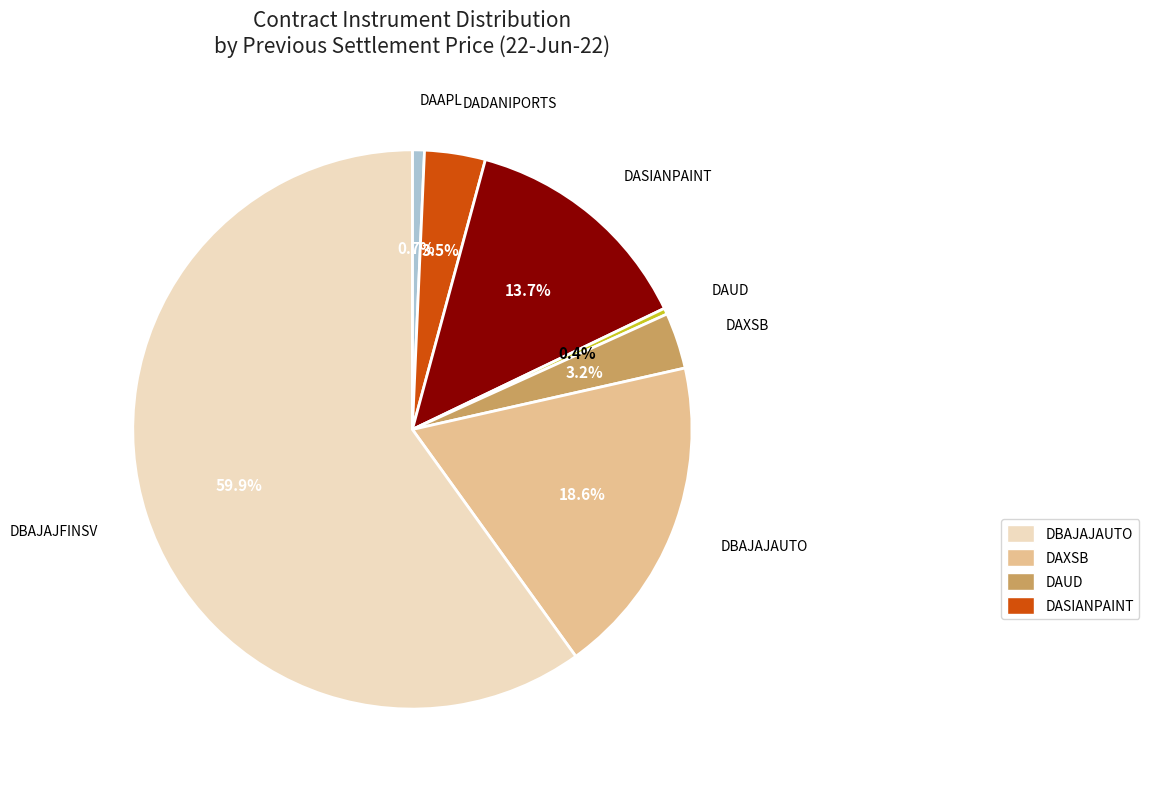

To the nearest percent, what is the difference between the largest and smallest slice percentages?

60%